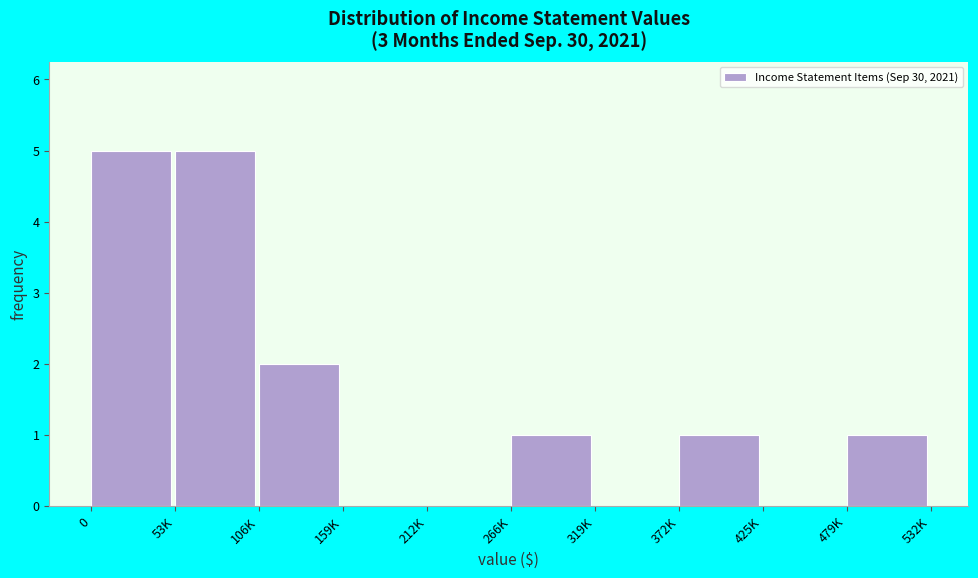

Reading left to right, what are all the values shown in this chart?

0=5	53K=5	106K=2	159K=0	212K=0	266K=1	319K=0	372K=1	425K=0	479K=1